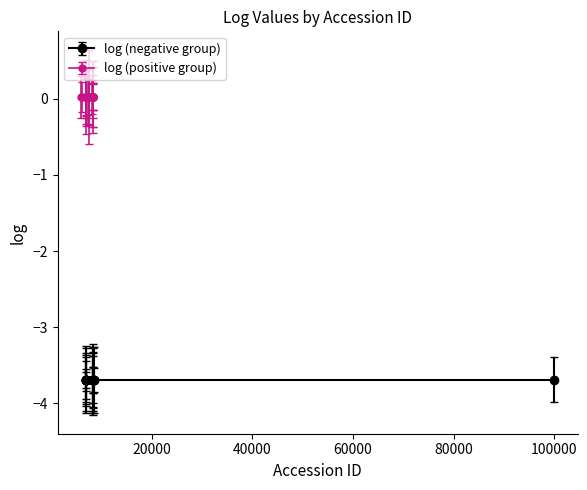

What is the smallest value displayed?

-3.7